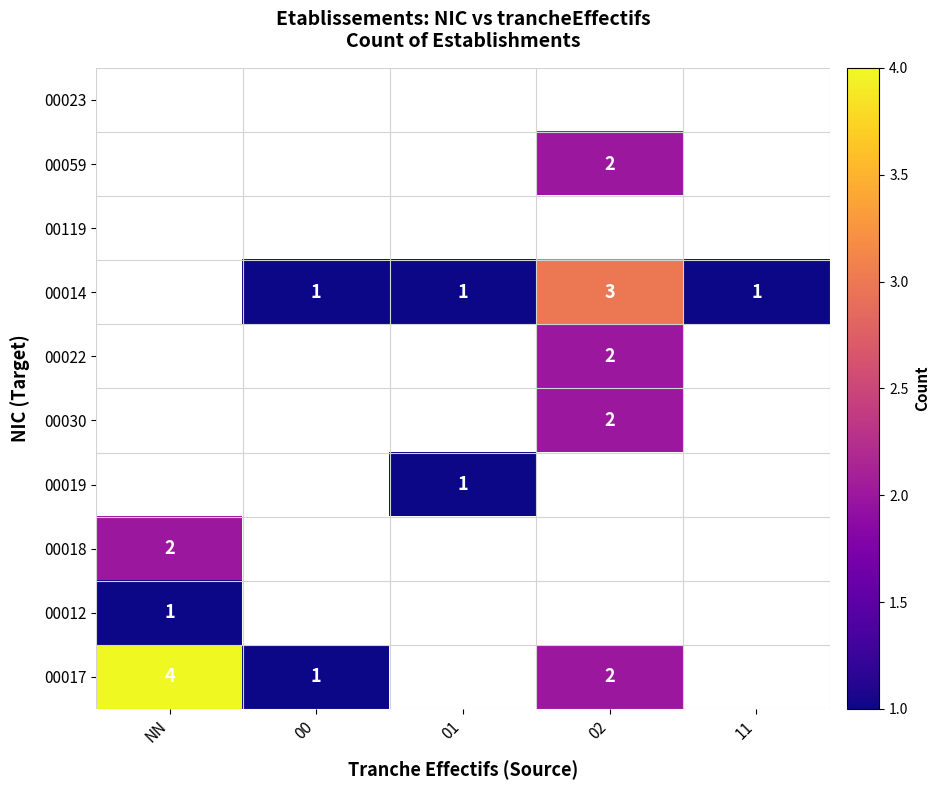

The value of 00014 at 00 is 1. True or false?

True